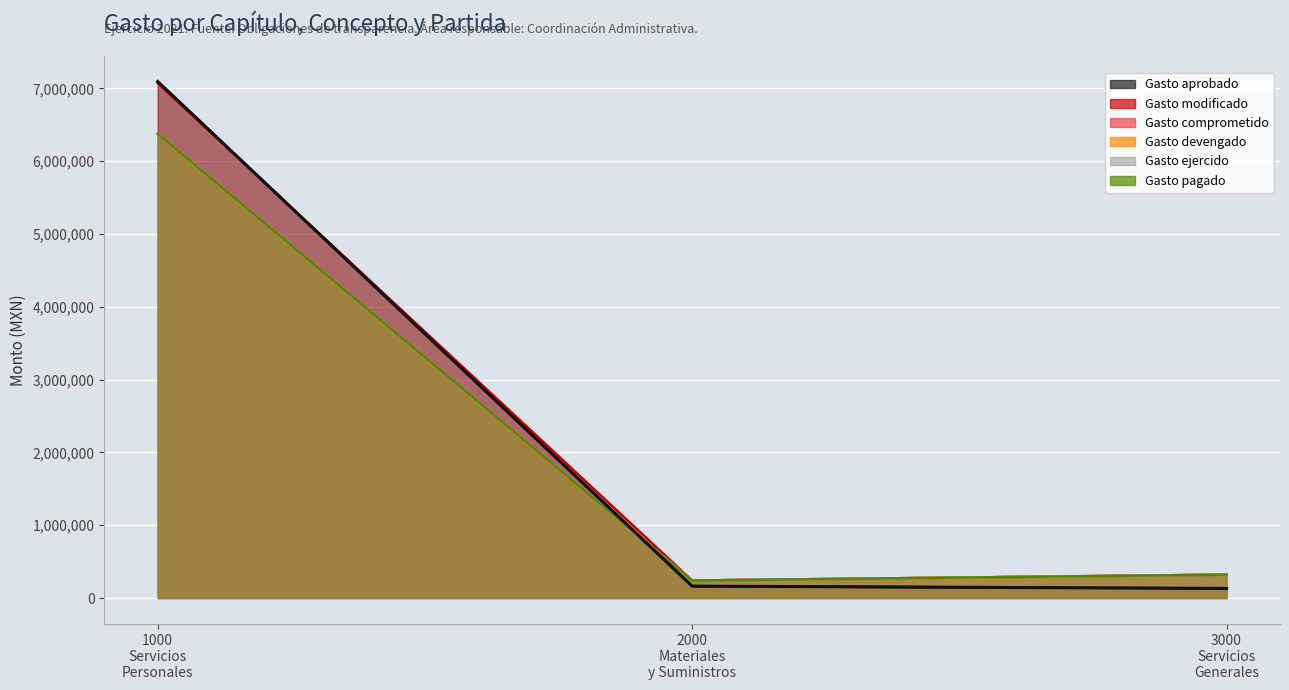

At which category is the sum across all series the highest?

1000